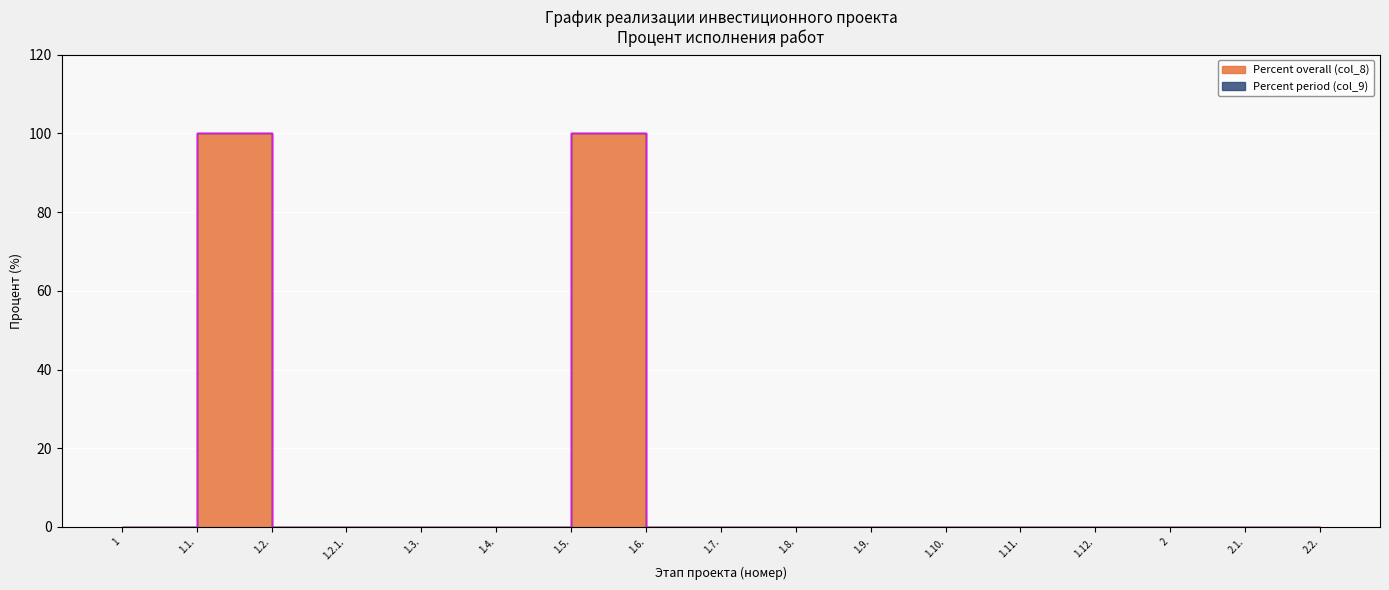

Reading left to right, extract all data points from this chart.

0	100	0	0	0	0	100	0	0	0	0	0	0	0	0	0	0